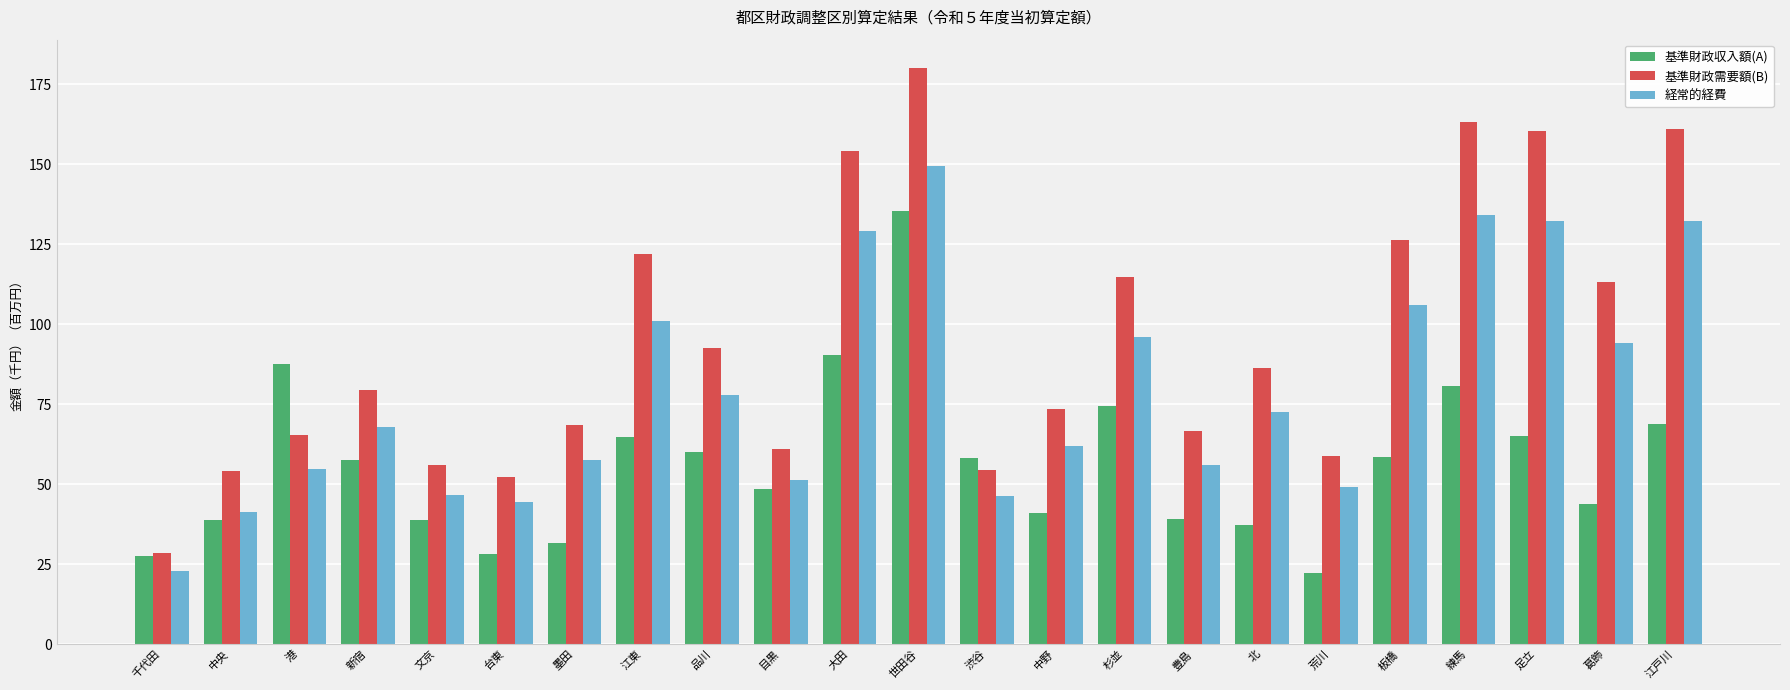

At which label does 基準財政収入額(A) reach its minimum?

荒川